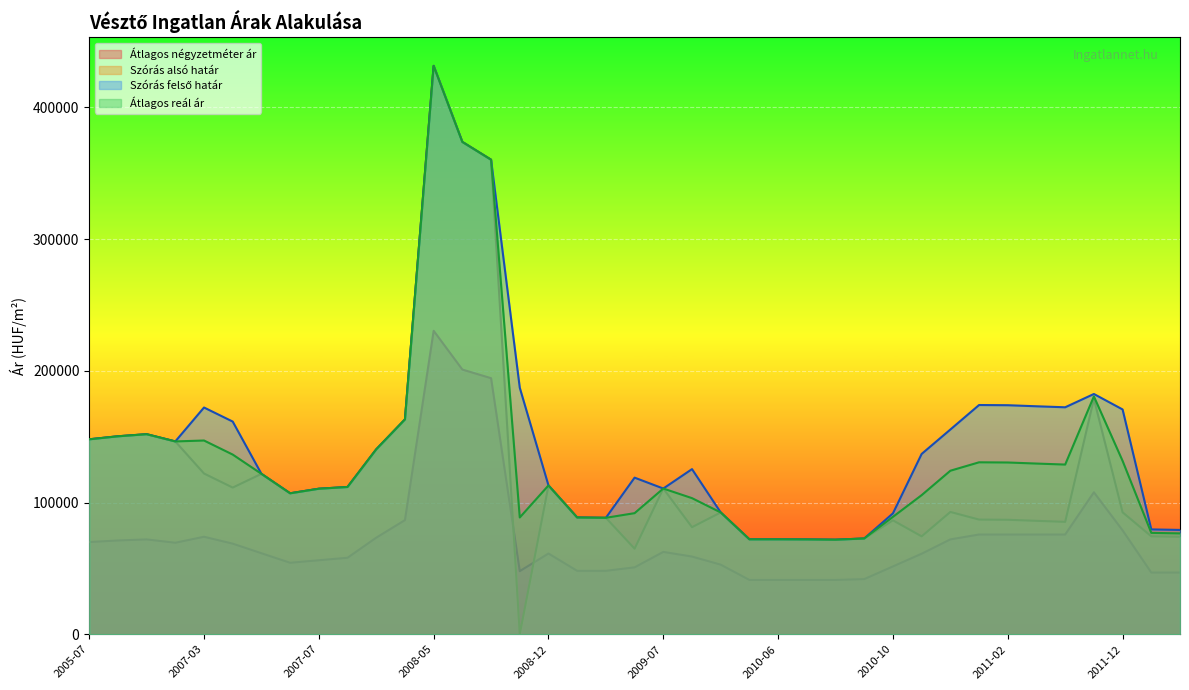

Rank the series by their average value, from highest to lowest.

Szórás felső határ, Átlagos reál ár, Szórás alsó határ, Átlagos négyzetméter ár